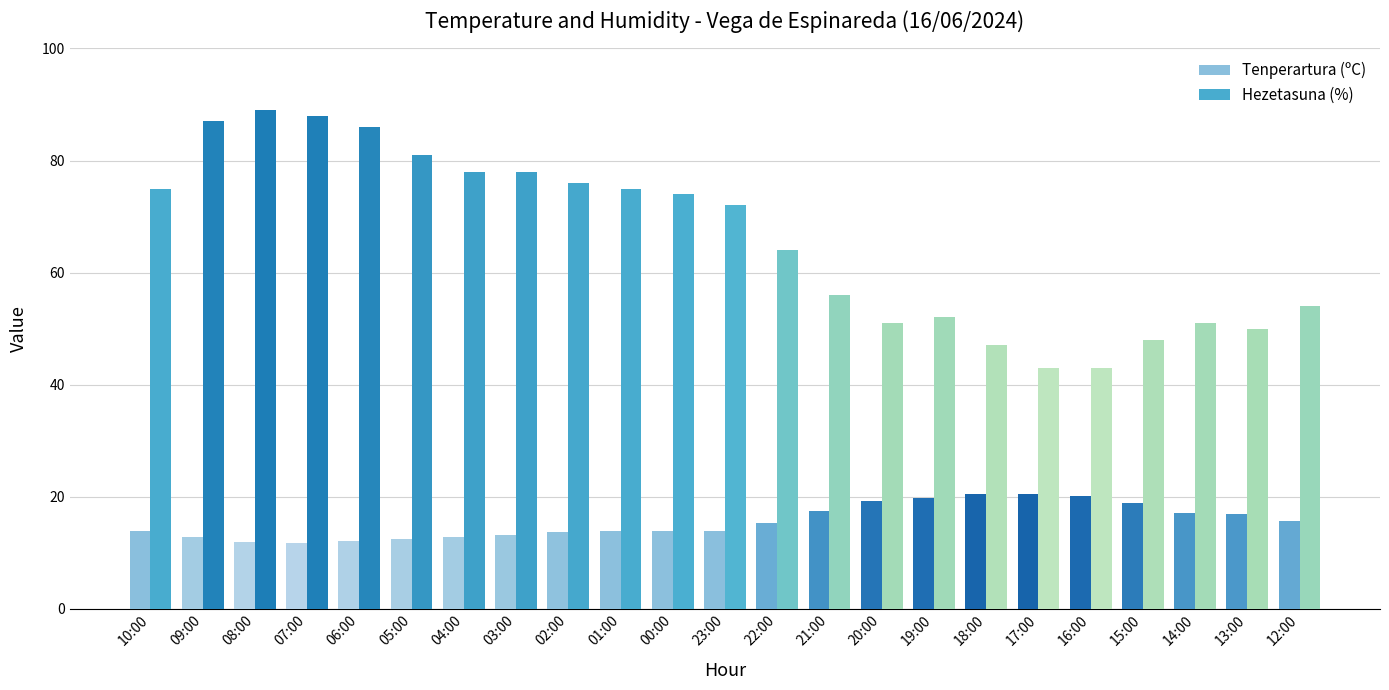

Does the chart contain stacked bars?

No